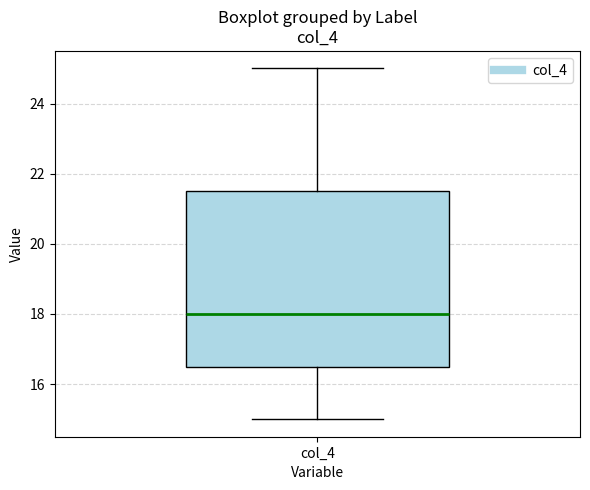

Read this box plot against the y-axis: the position of the median line, the range covered by the box, and the ends of both whiskers. The values are not printed on the chart, so give them approximately, as read against the axis.

median 18.0, box 16.6 to 21.6, whiskers 15.0 to 25.0